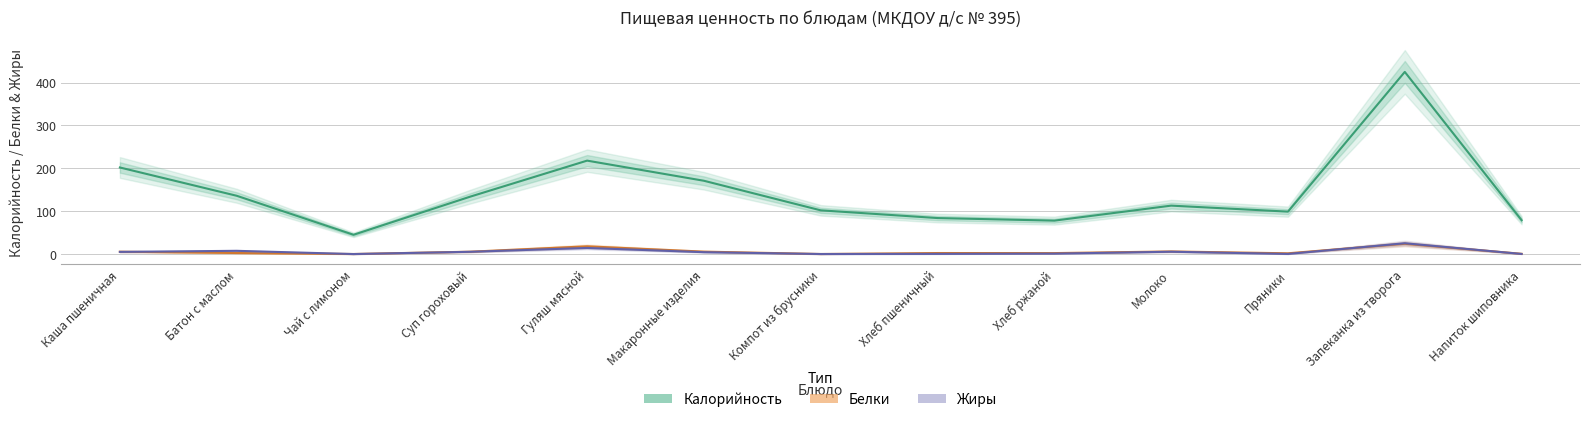

Which series has the largest total across all categories?

Калорийность